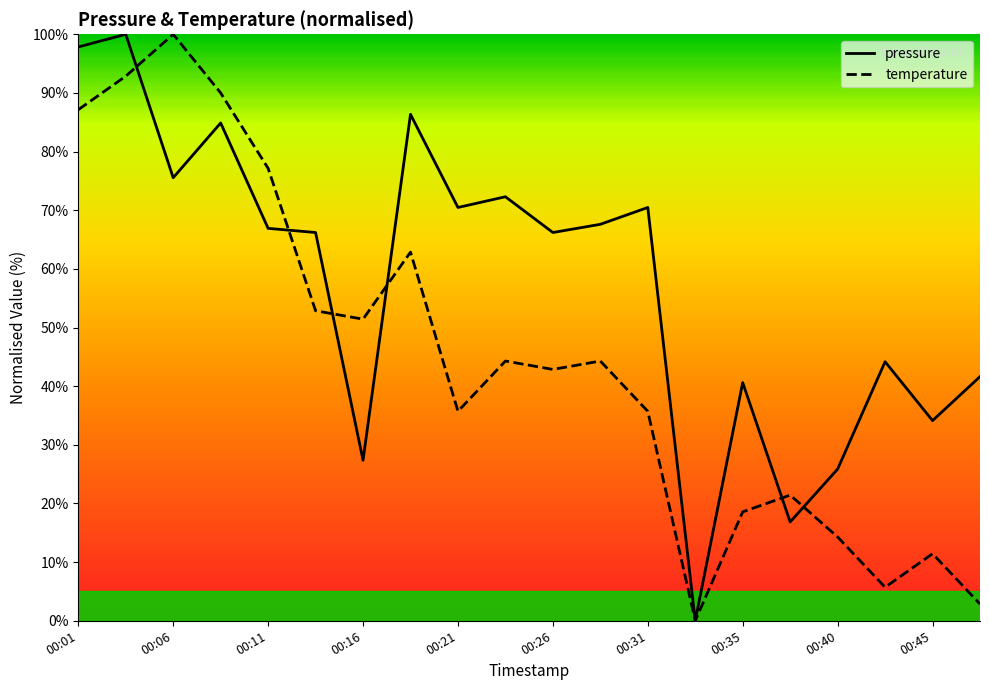

The temperature series shows 8.1 at 00:43. True or false?

False